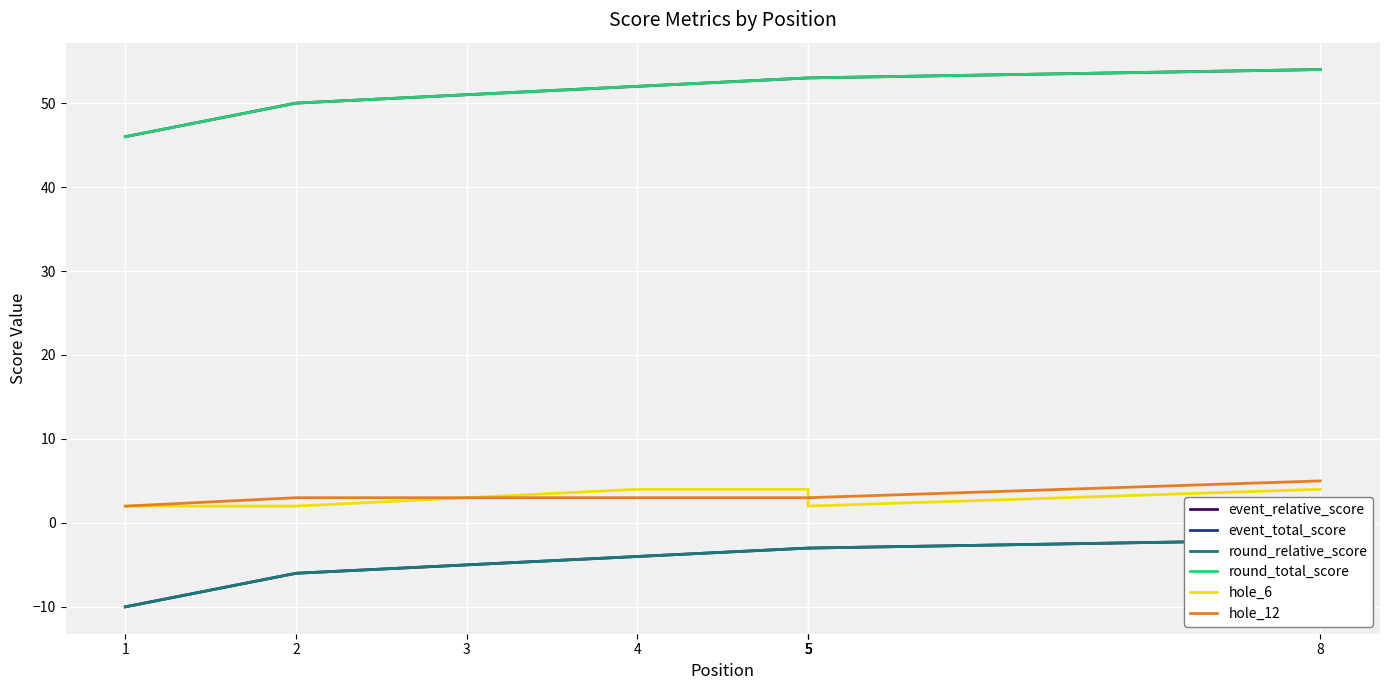

Between 1 and 5, which series saw the biggest shift?

event_relative_score